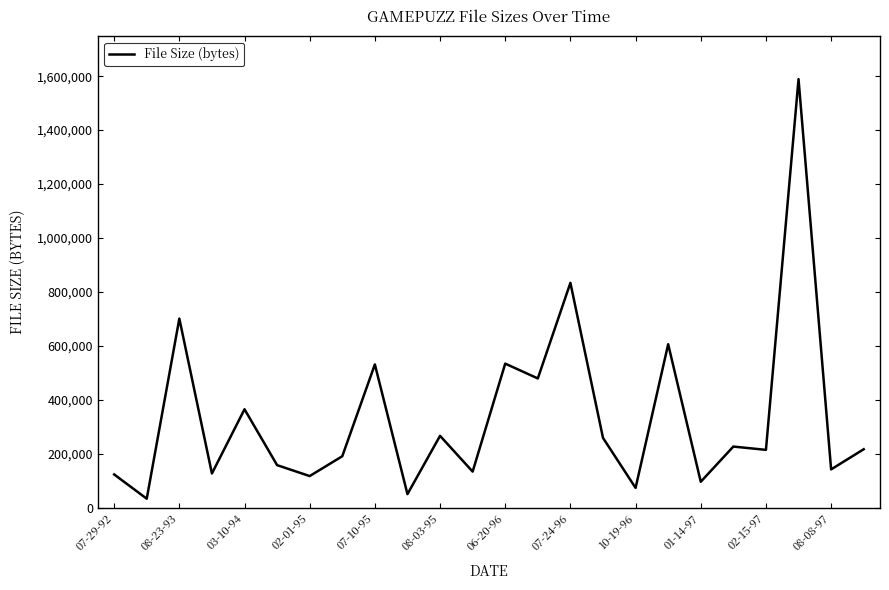

How many lines are shown in the chart?

1